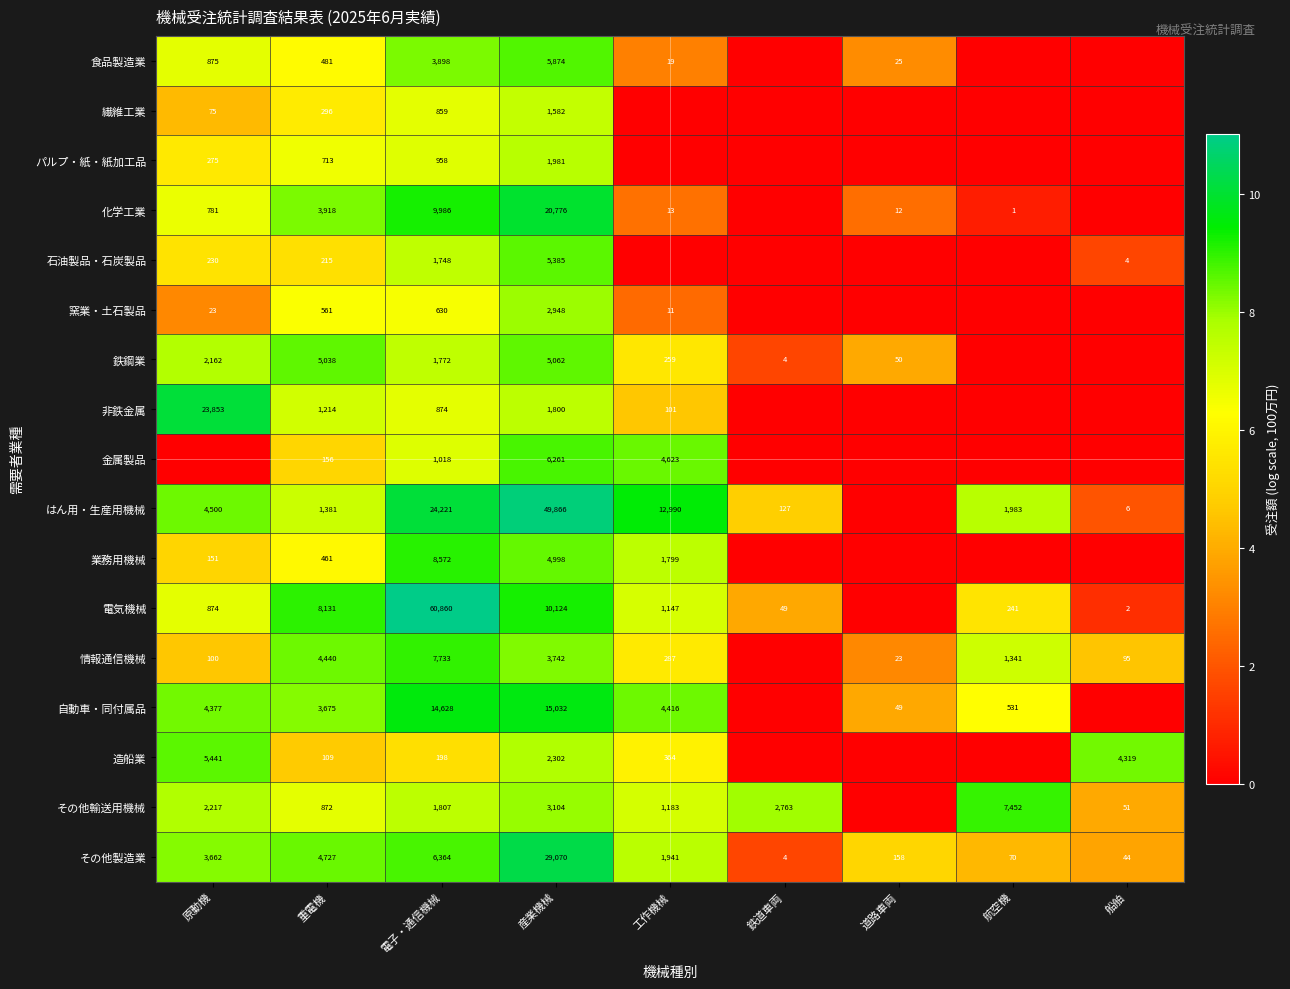

What is the total value across all series at 重電機?

36388